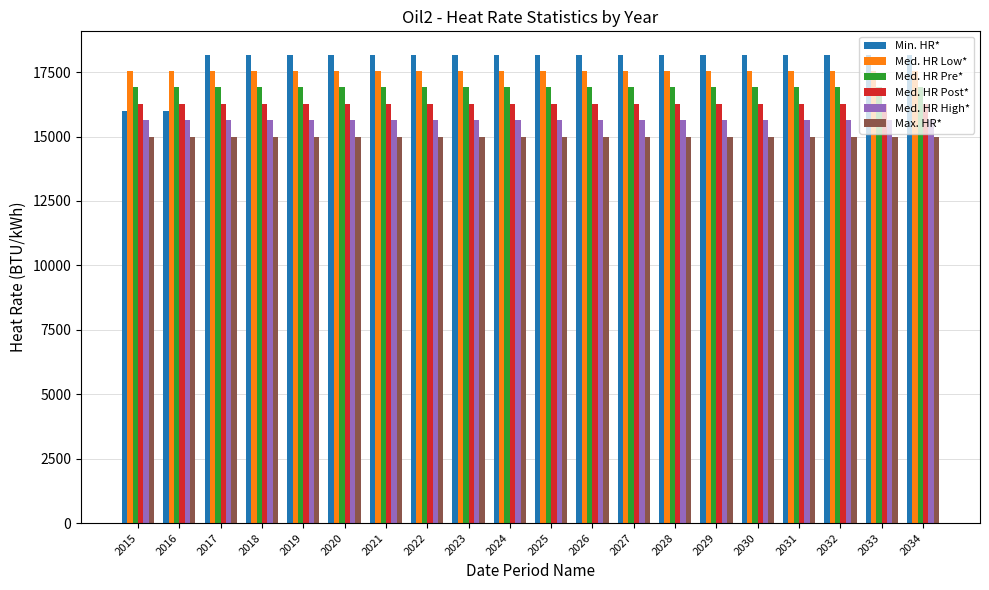

Reading left to right, what are all the values shown in this chart?

Min. HR*: 2015=16000	2016=16000	2017=18176	2018=18176	2019=18176	2020=18176	2021=18176	2022=18176	2023=18176	2024=18176	2025=18176	2026=18176	2027=18176	2028=18176	2029=18176	2030=18176	2031=18176	2032=18176	2033=18176	2034=18176
Med. HR Low*: 2015=17541	2016=17541	2017=17541	2018=17541	2019=17541	2020=17541	2021=17541	2022=17541	2023=17541	2024=17541	2025=17541	2026=17541	2027=17541	2028=17541	2029=17541	2030=17541	2031=17541	2032=17541	2033=17541	2034=17541
Med. HR Pre*: 2015=16905	2016=16905	2017=16905	2018=16905	2019=16905	2020=16905	2021=16905	2022=16905	2023=16905	2024=16905	2025=16905	2026=16905	2027=16905	2028=16905	2029=16905	2030=16905	2031=16905	2032=16905	2033=16905	2034=16905
Med. HR Post*: 2015=16270	2016=16270	2017=16270	2018=16270	2019=16270	2020=16270	2021=16270	2022=16270	2023=16270	2024=16270	2025=16270	2026=16270	2027=16270	2028=16270	2029=16270	2030=16270	2031=16270	2032=16270	2033=16270	2034=16270
Med. HR High*: 2015=15635	2016=15635	2017=15635	2018=15635	2019=15635	2020=15635	2021=15635	2022=15635	2023=15635	2024=15635	2025=15635	2026=15635	2027=15635	2028=15635	2029=15635	2030=15635	2031=15635	2032=15635	2033=15635	2034=15635
Max. HR*: 2015=15000	2016=15000	2017=15000	2018=15000	2019=15000	2020=15000	2021=15000	2022=15000	2023=15000	2024=15000	2025=15000	2026=15000	2027=15000	2028=15000	2029=15000	2030=15000	2031=15000	2032=15000	2033=15000	2034=15000